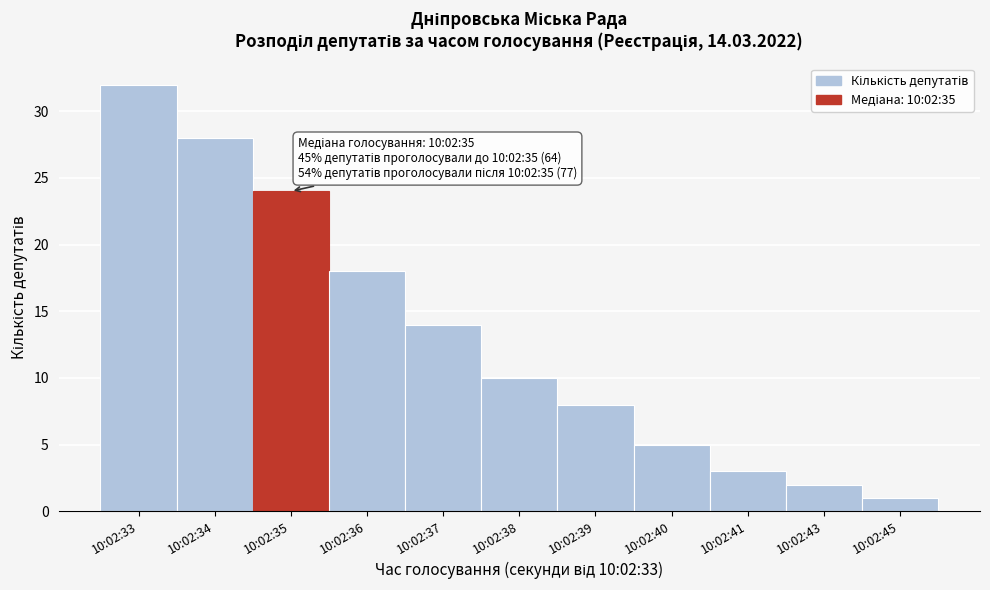

Reading right to left, list all the values displayed in this chart.

10:02:45=1	10:02:43=2	10:02:41=3	10:02:40=5	10:02:39=8	10:02:38=10	10:02:37=14	10:02:36=18	10:02:35=24	10:02:34=28	10:02:33=32